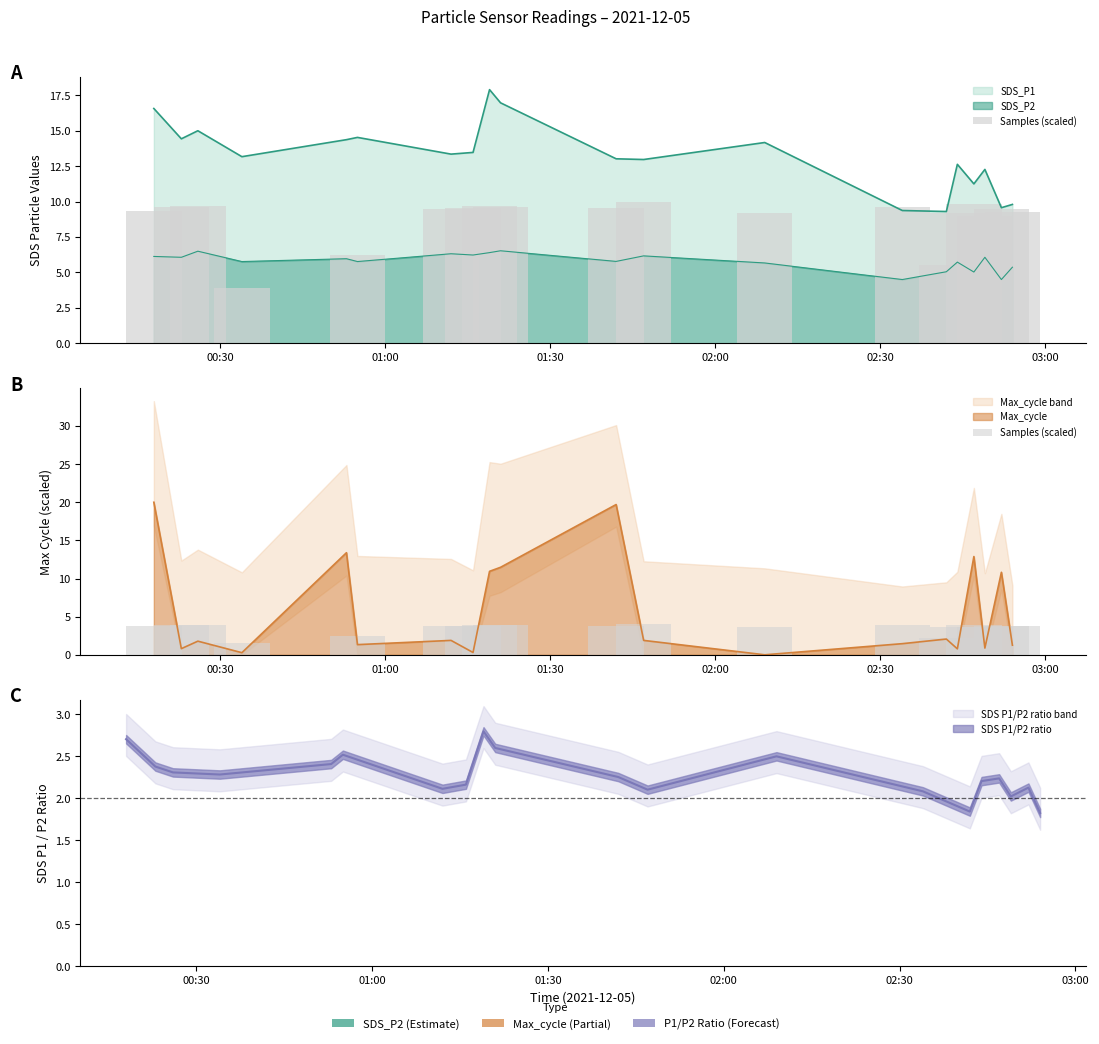

What is the value of the 3rd bar from the left?

3.9